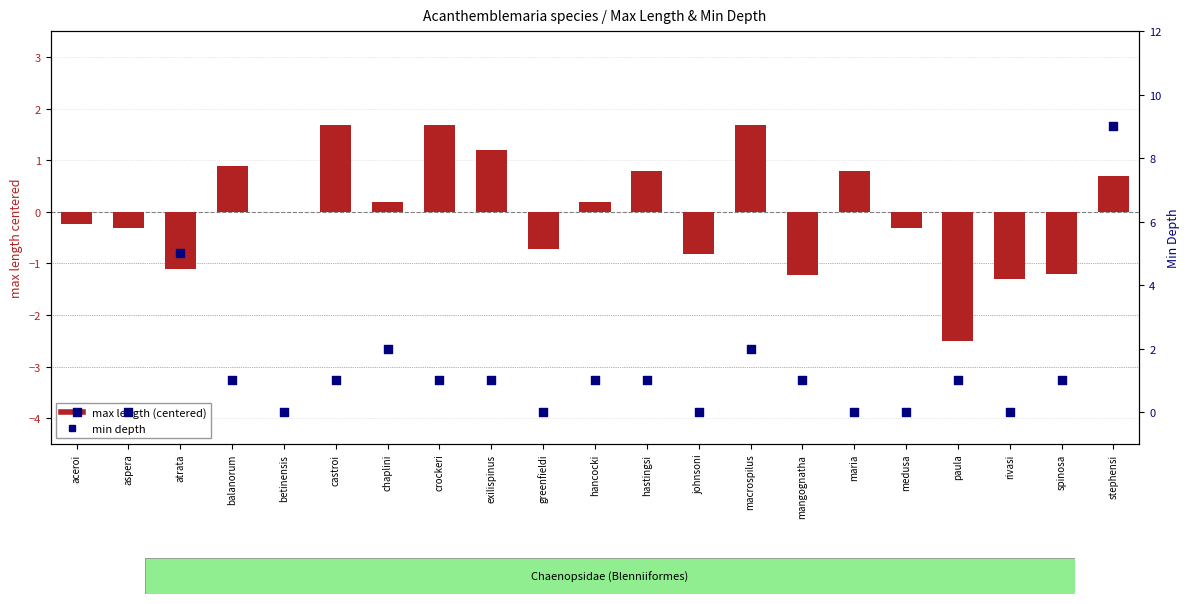

Which series has the largest Y range (max minus min)?

min depth